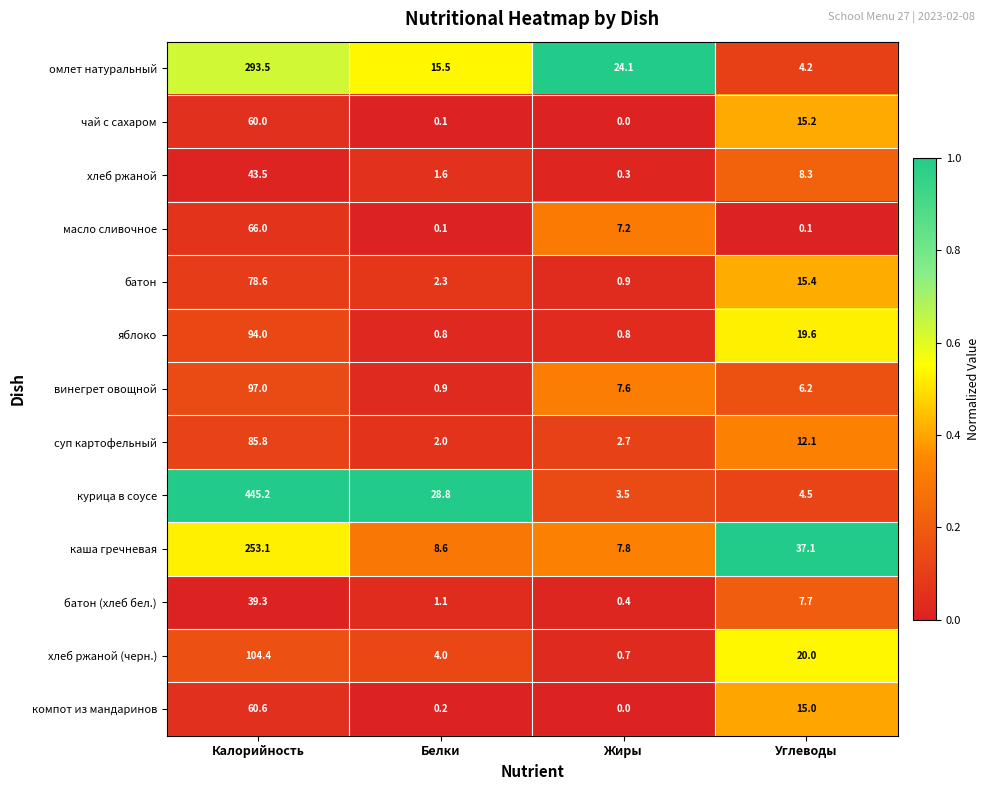

Is it true that суп картофельный equals 20.6 at Углеводы?

False